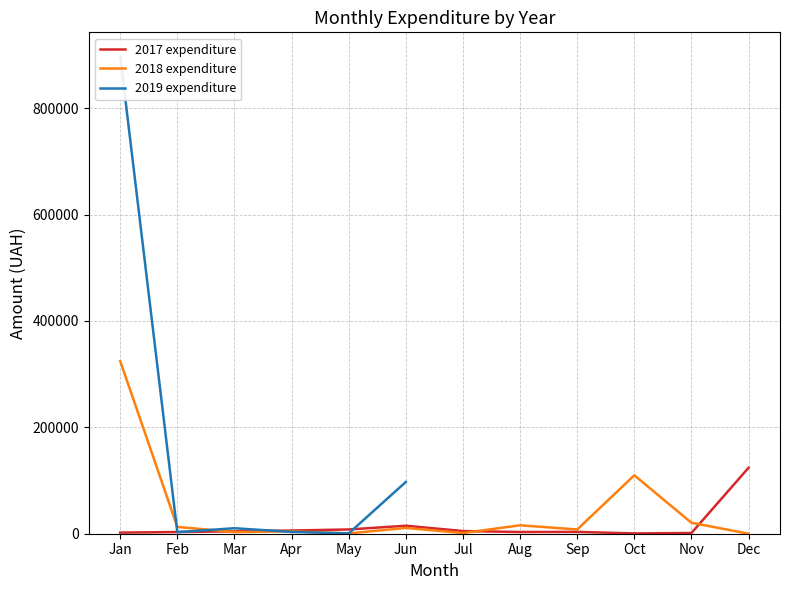

The 2018 expenditure series shows 4366.6 at Apr. True or false?

True